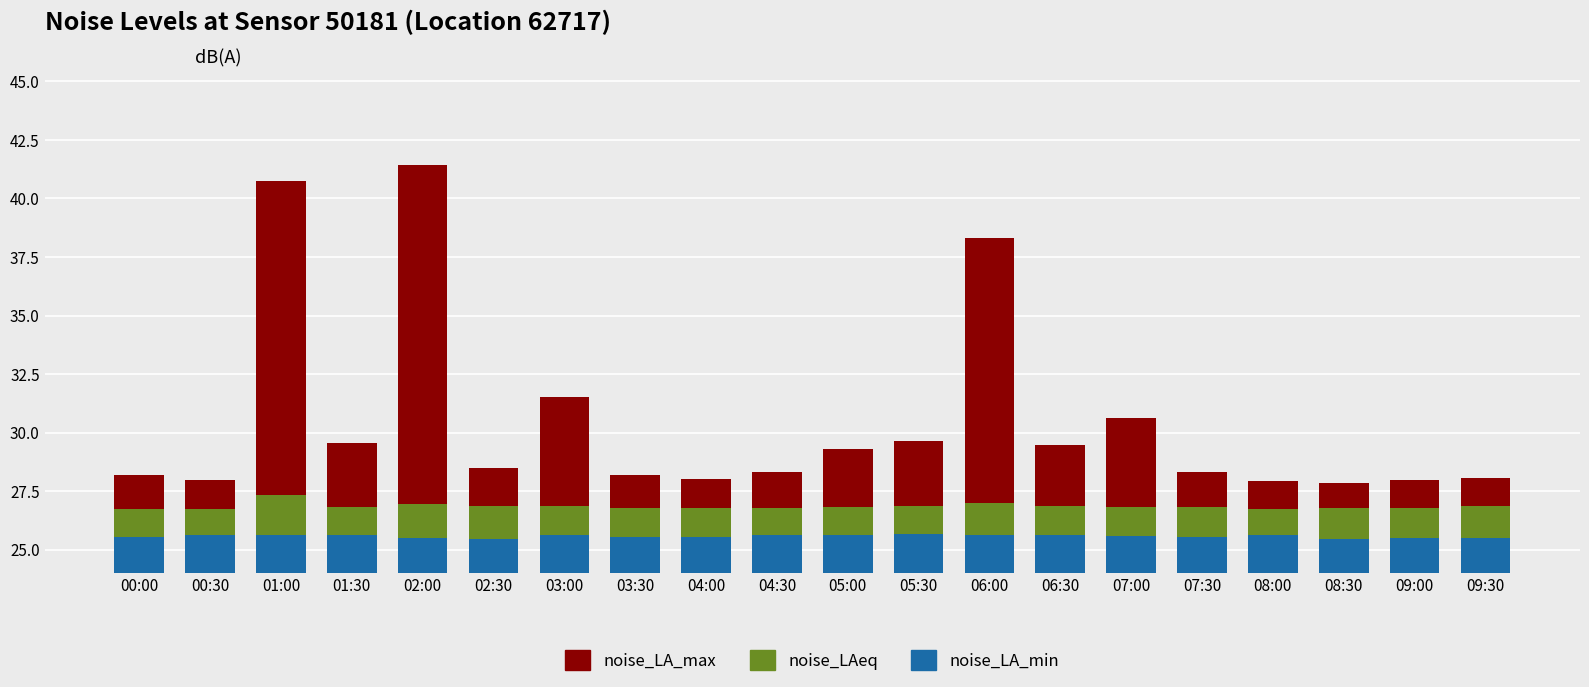

Count the number of data series in this chart.

3